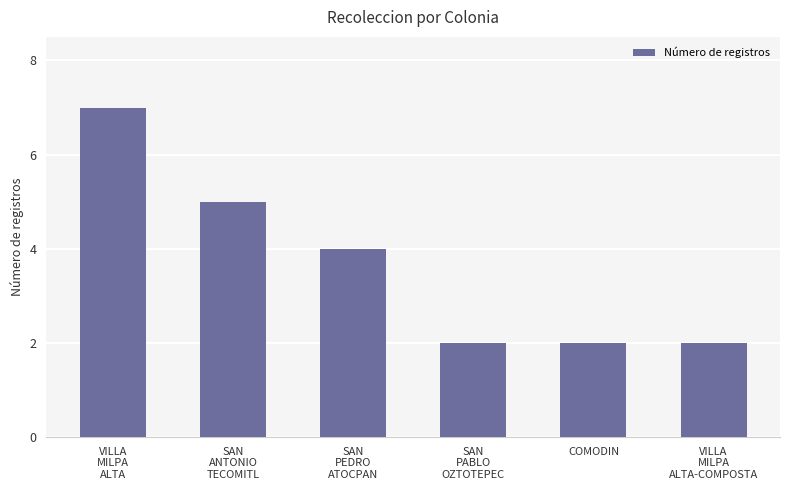

How many values are below 4?

3